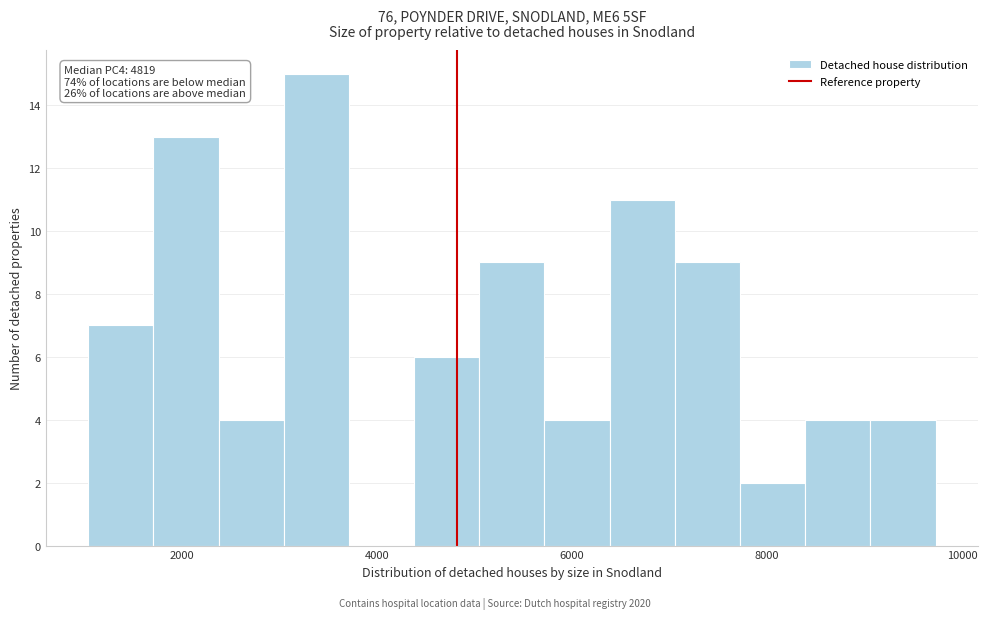

Read against the x-axis, roughly where is the centre of the tallest bar?

3400